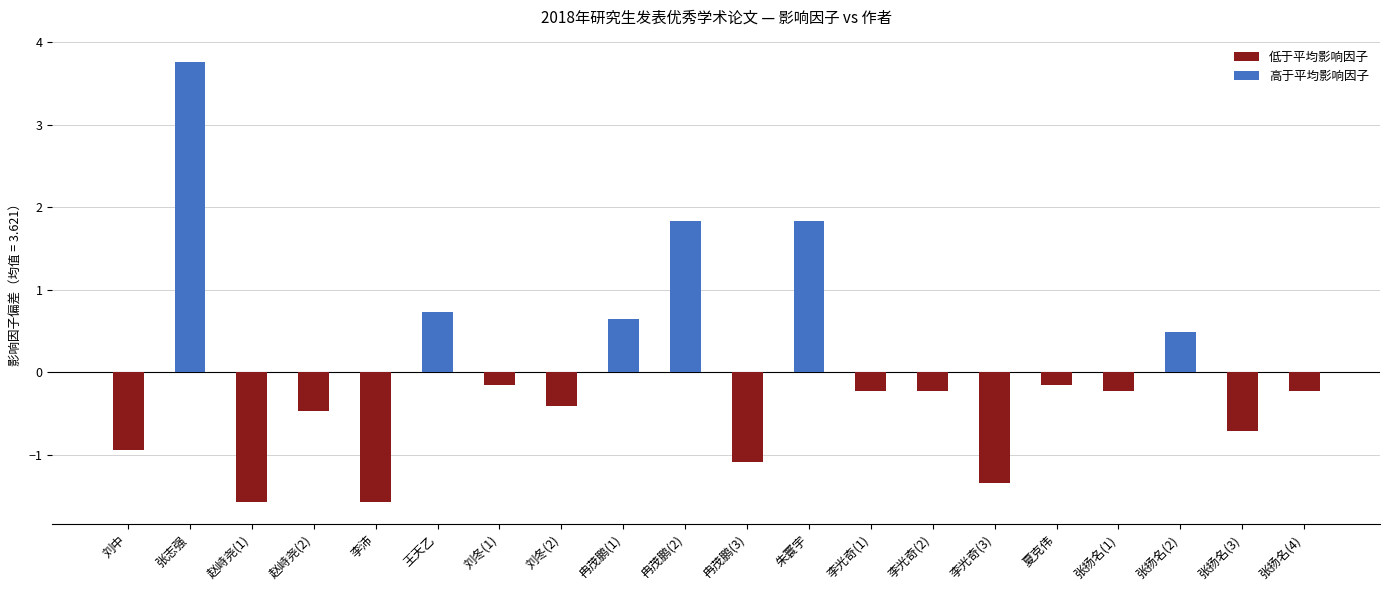

The 高于平均影响因子 series shows 1.8 at 冉茂鹏(2). True or false?

True